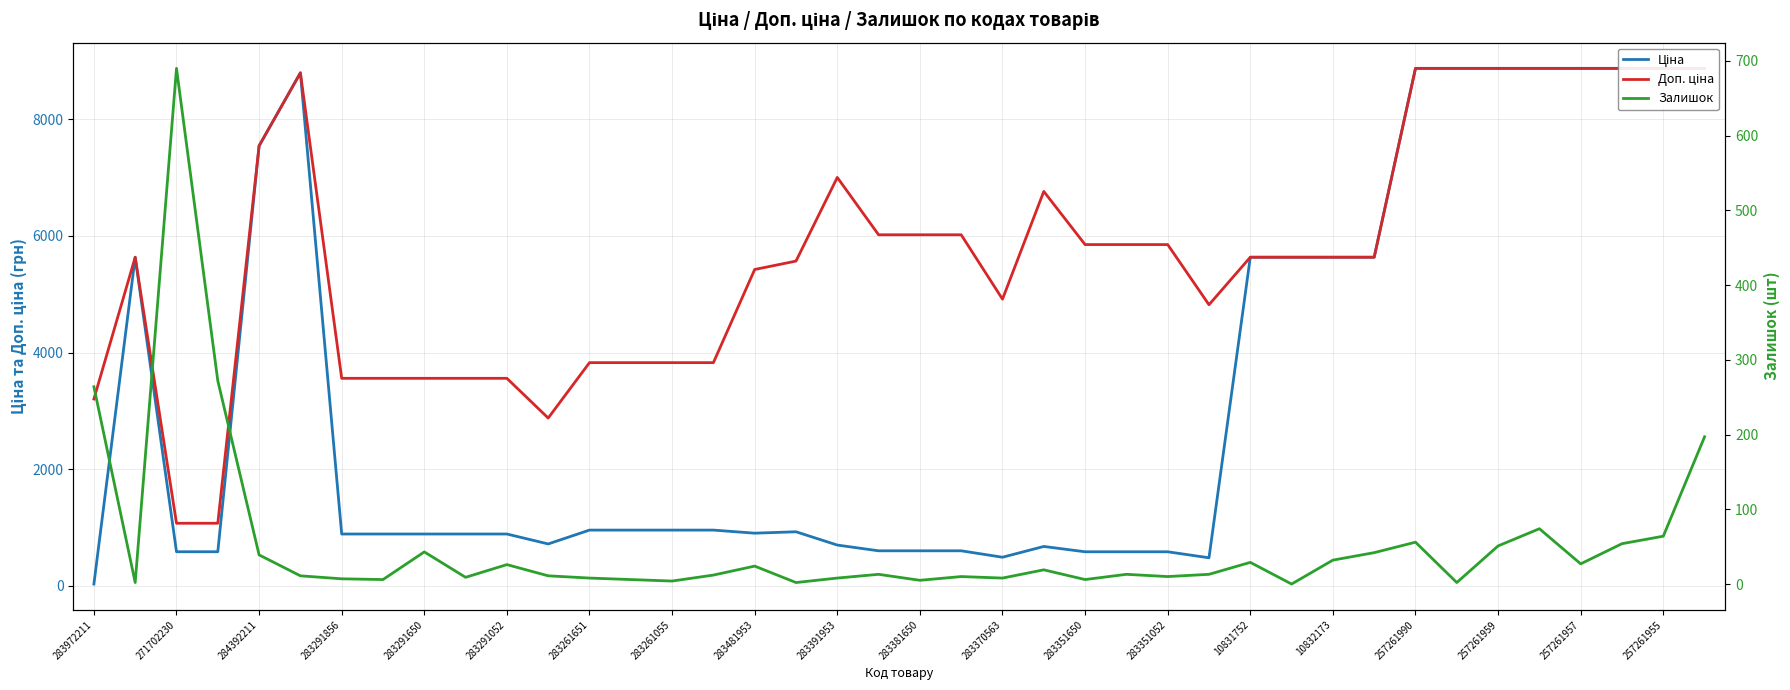

What is the difference between the maximum and minimum values in the Залишок series?

690.0